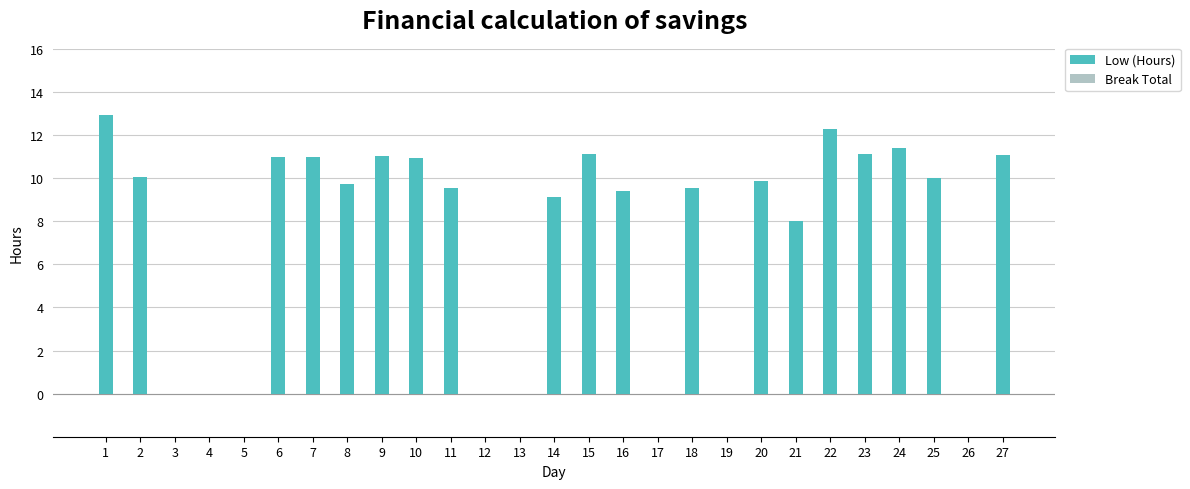

The chart shows a value of -8.8 at 12. True or false?

False